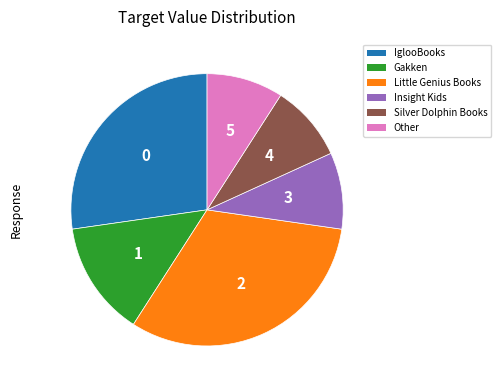

How many segments does this pie chart have?

6